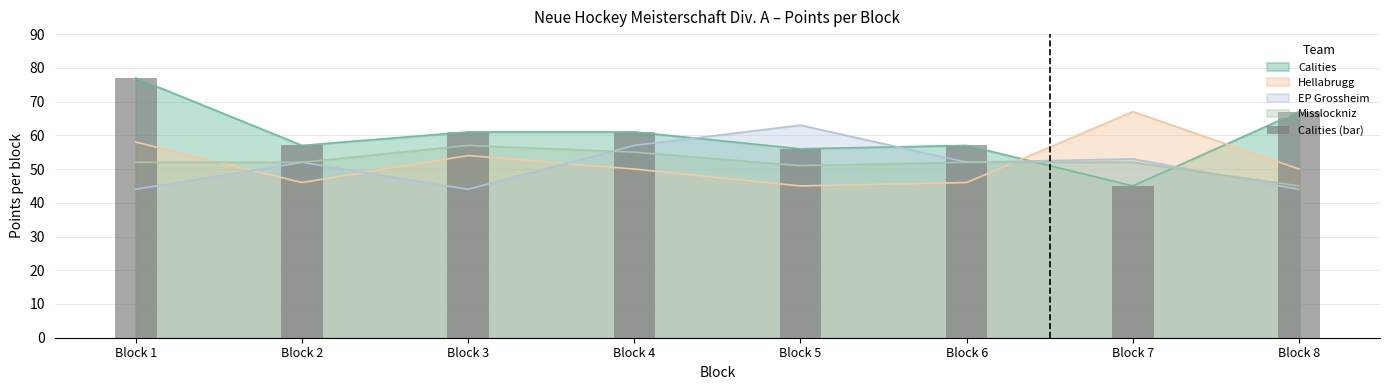

Reading left to right, list all the values displayed in this chart.

Block 1=77	Block 2=57	Block 3=61	Block 4=61	Block 5=56	Block 6=57	Block 7=45	Block 8=67